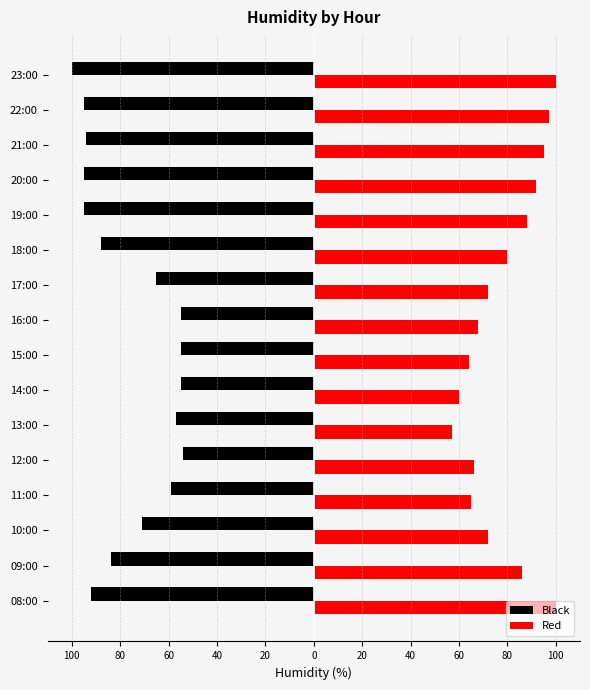

At how many categories does at least one series exceed 41?

16